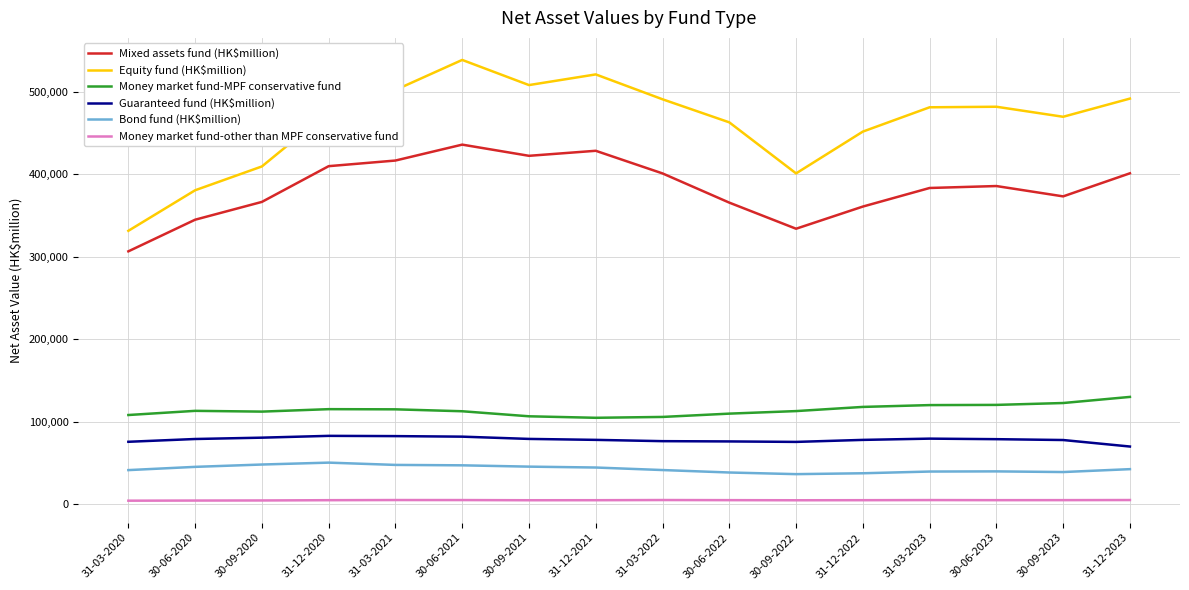

Between 30-09-2020 and 30-06-2021, which series saw the biggest shift?

Equity fund (HK$million)